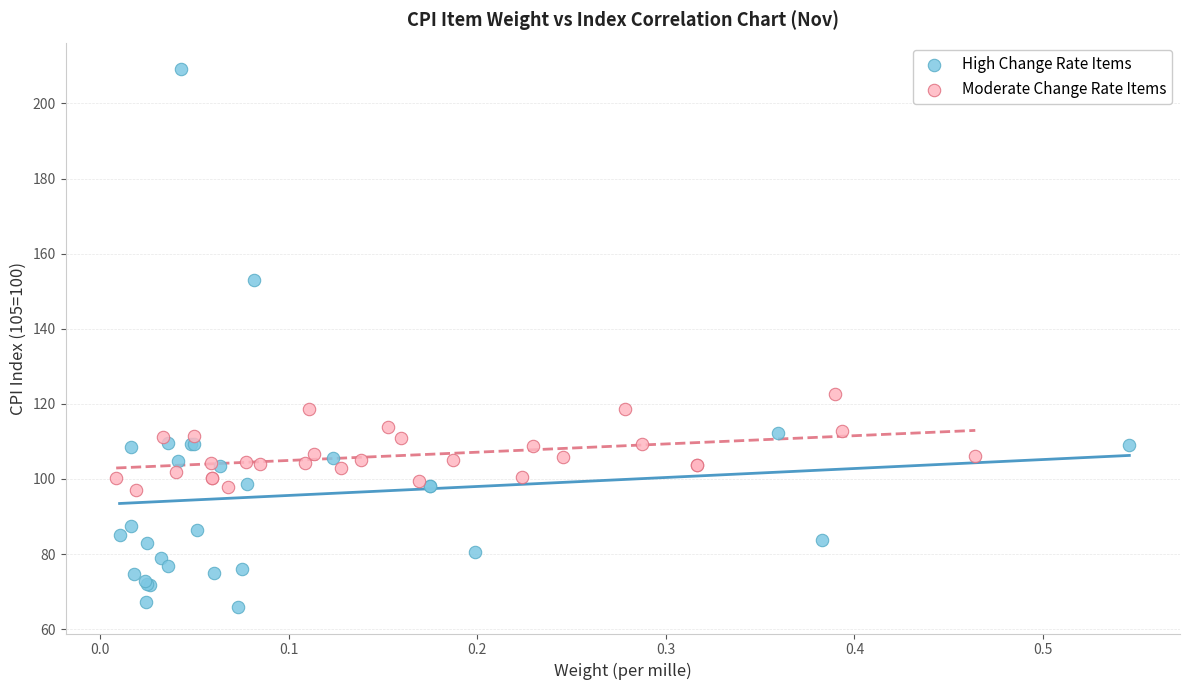

Which series has the largest Y range (max minus min)?

High Change Rate Items